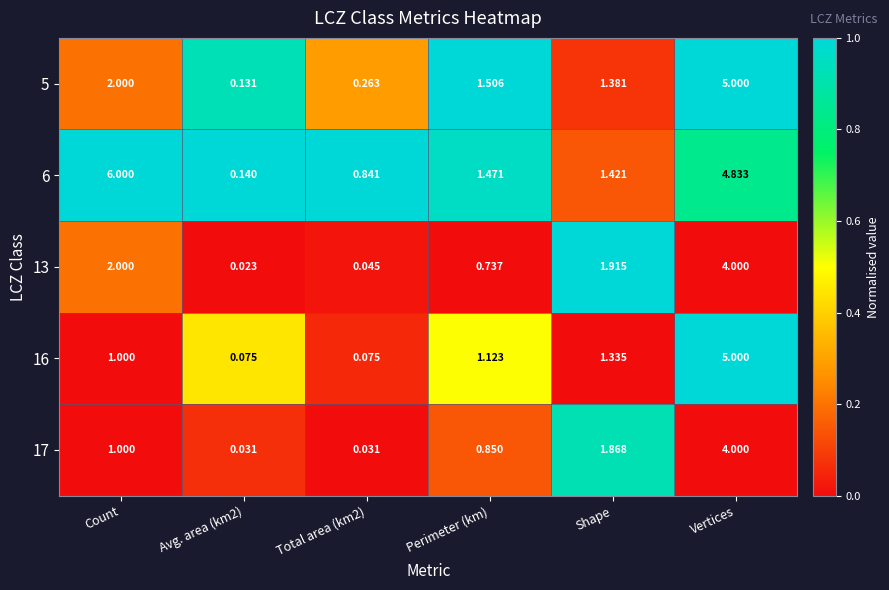

Where is 5 nearest to the value 2?

Count